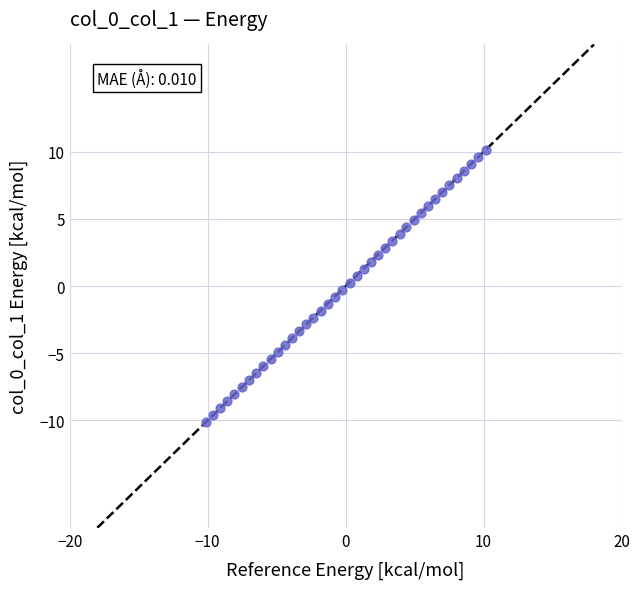

What is the range of Y values (max minus min)?

20.3